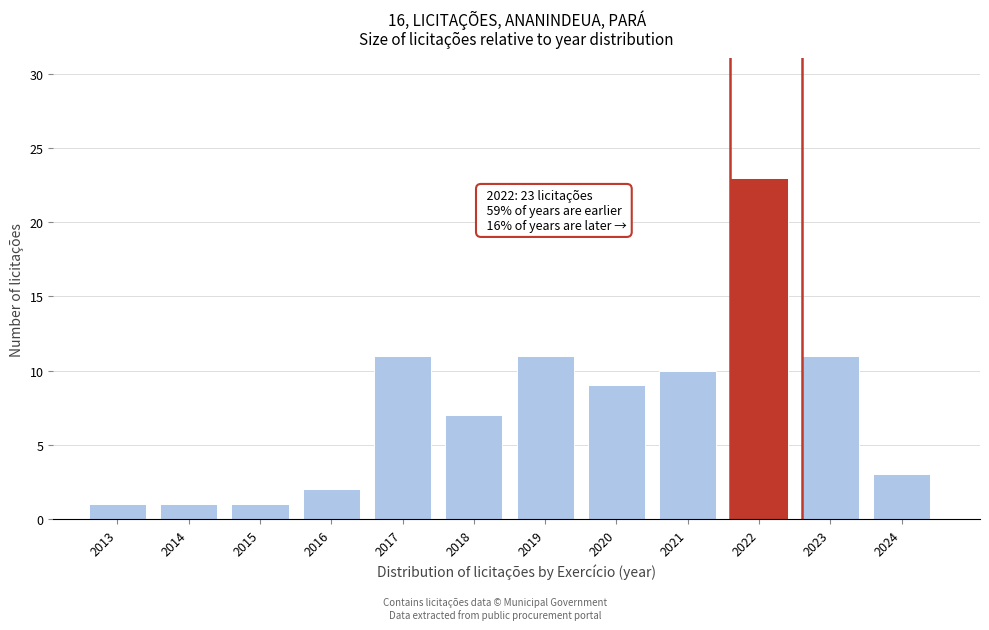

Reading left to right, what are all the values shown in this chart?

2013=1	2014=1	2015=1	2016=2	2017=11	2018=7	2019=11	2020=9	2021=10	2022=23	2023=11	2024=3